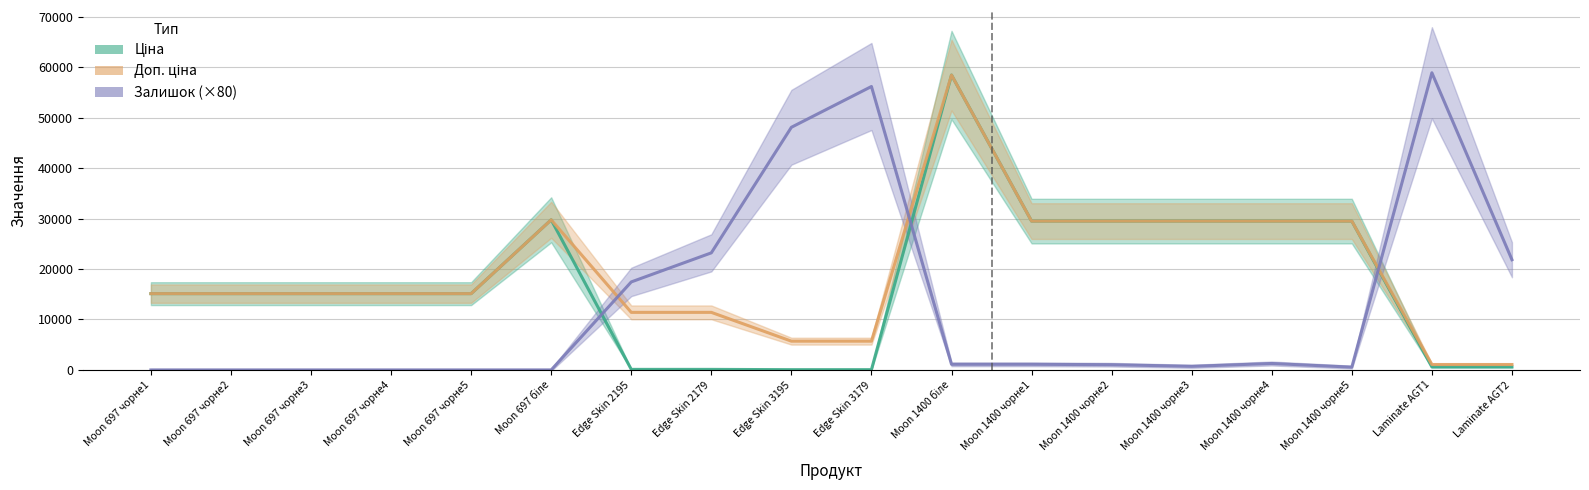

Between Moon 697 чорне4 and Moon 697 біле, which is larger?

Moon 697 біле